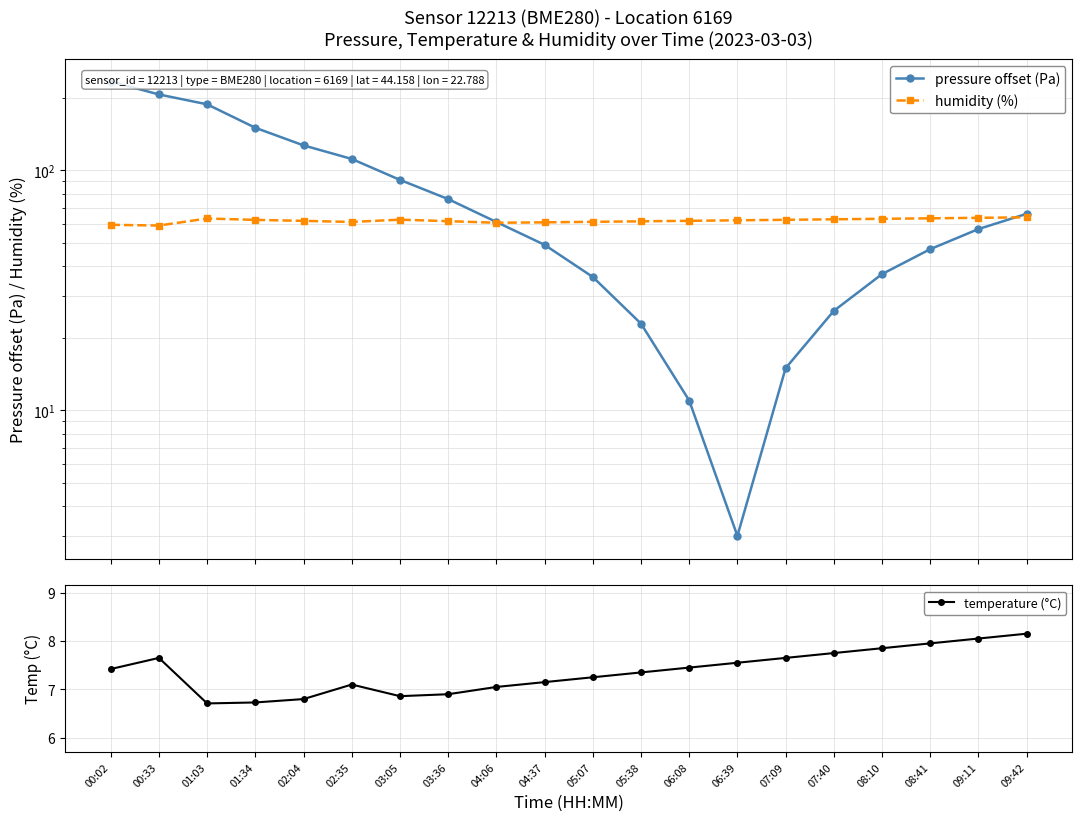

List the labels in order of humidity (%) value, largest first.

09:42, 09:11, 08:41, 01:03, 08:10, 07:40, 03:05, 07:09, 01:34, 06:39, 06:08, 02:04, 03:36, 05:38, 05:07, 02:35, 04:37, 04:06, 00:02, 00:33